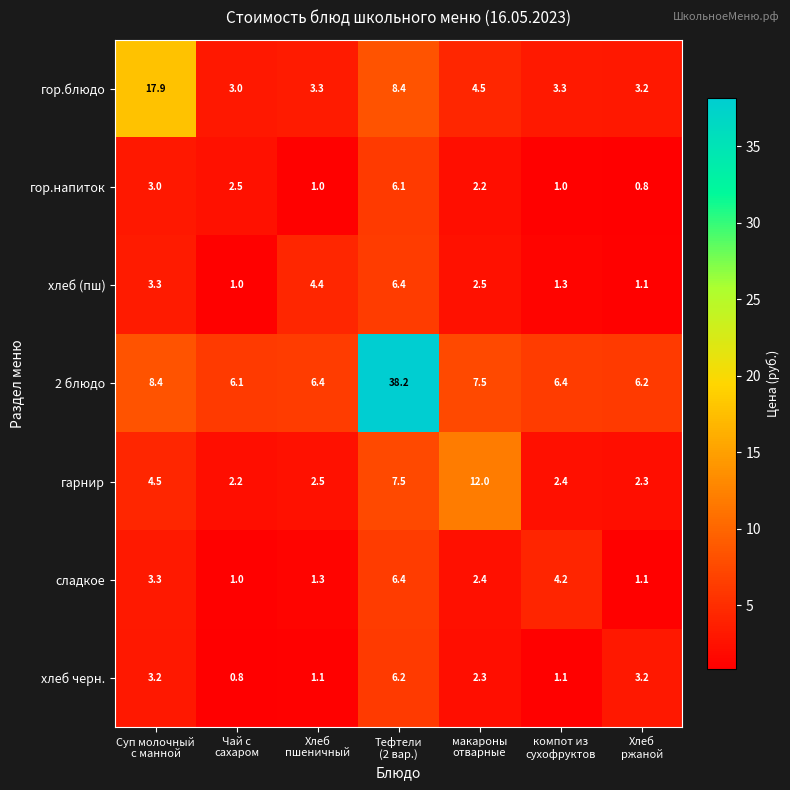

Which series has the largest range (max minus min)?

2 блюдо